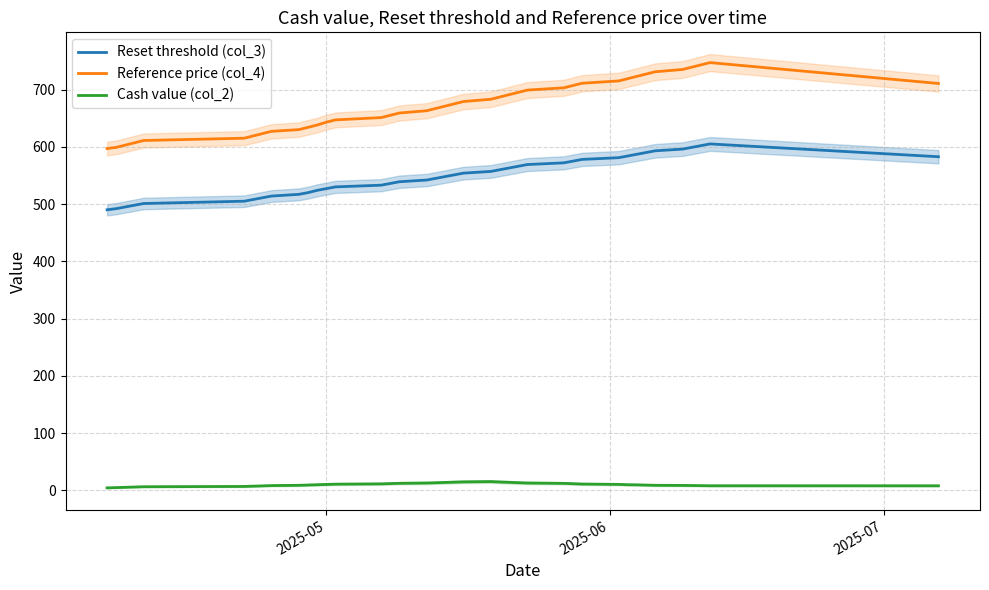

What is the value of the Reset threshold (col_3) point at the 35th from the left?

593.0